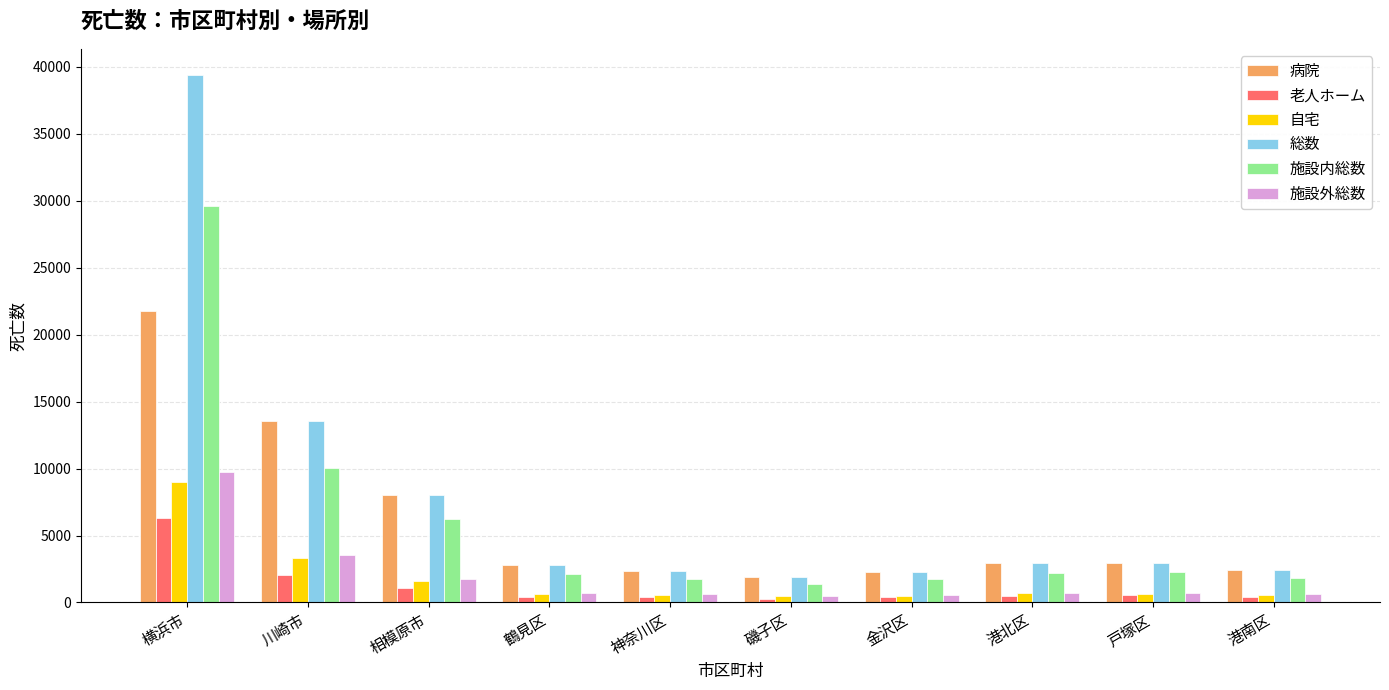

How many series are shown in this chart?

6